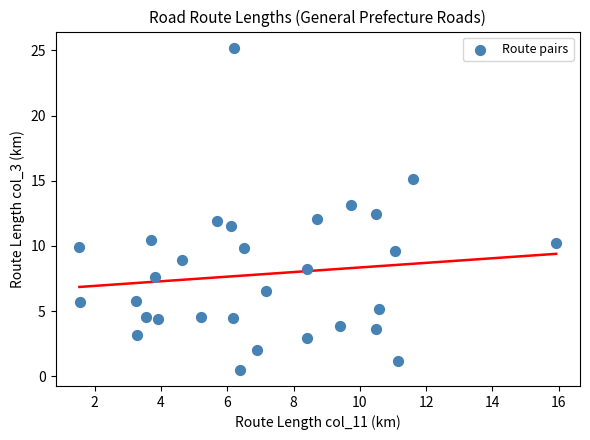

What is the range of X values (max minus min)?

14.4